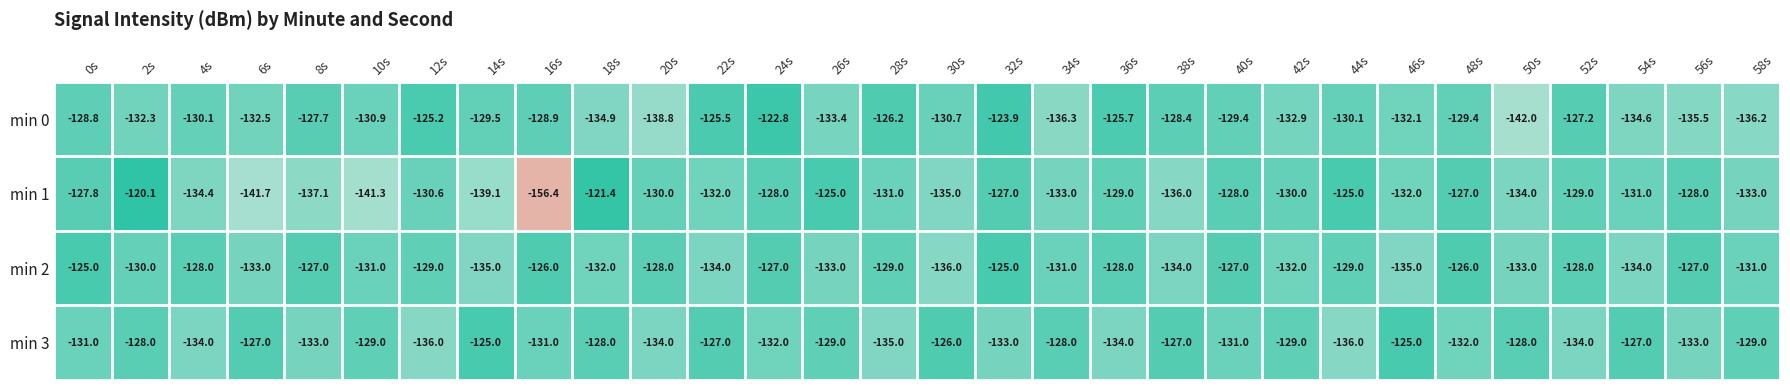

Rank the series by their average value, from highest to lowest.

min 2, min 3, min 0, min 1